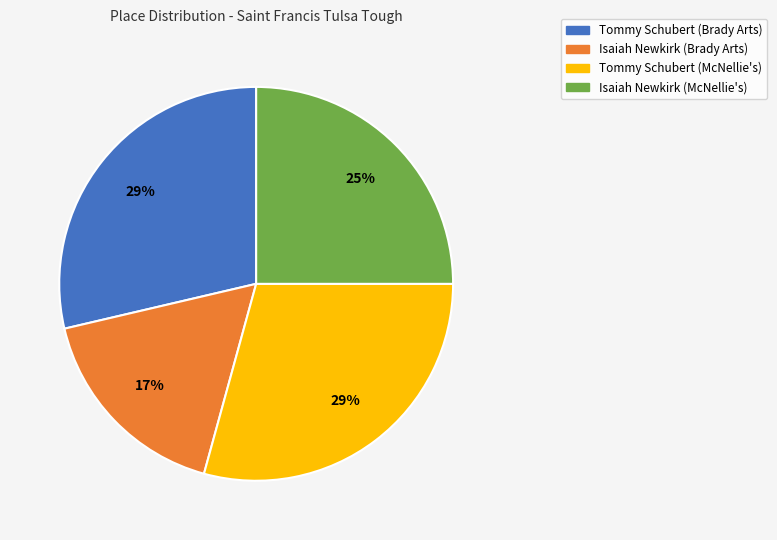

Which category has the smallest portion of the pie?

Isaiah Newkirk (Brady Arts)